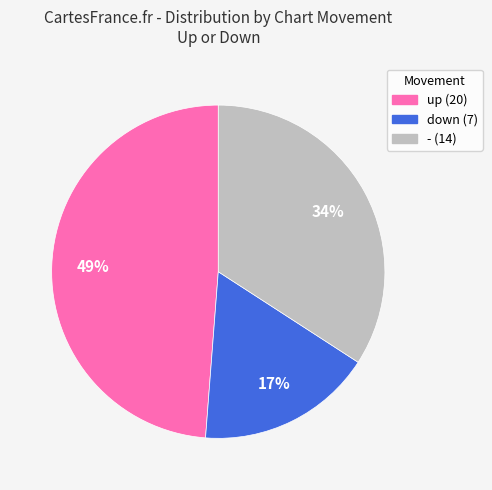

Combined, do up and - account for over 50%?

Yes